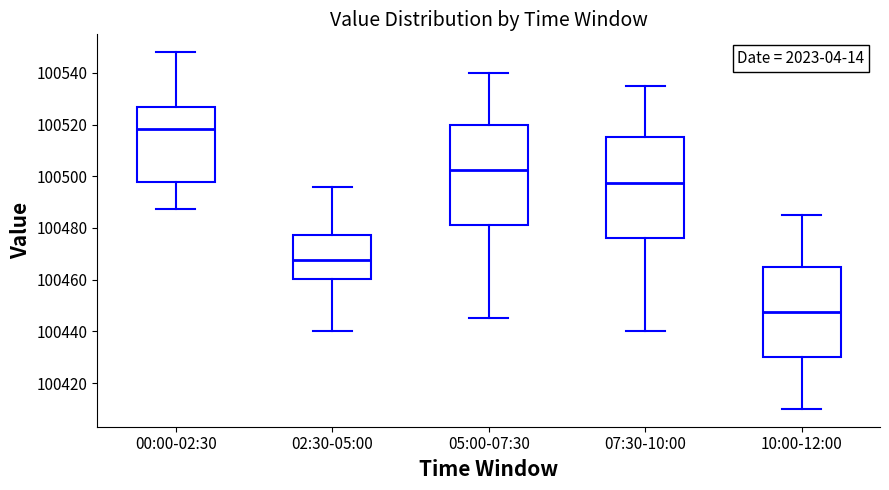

Which box's median line is the highest?

00:00-02:30